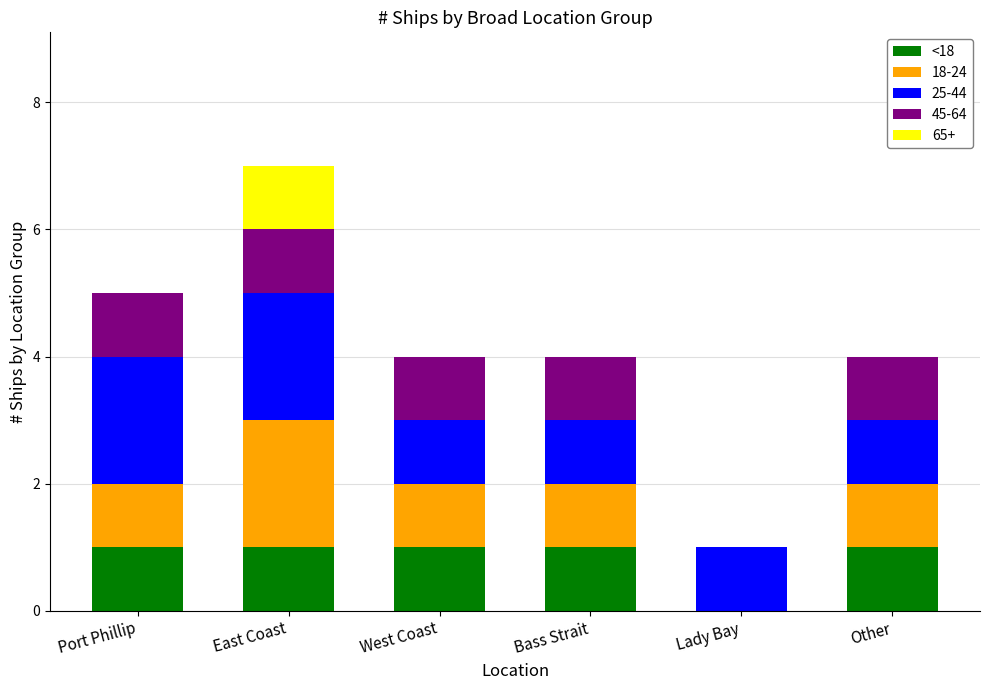

What is the sum of all <18 values?

5